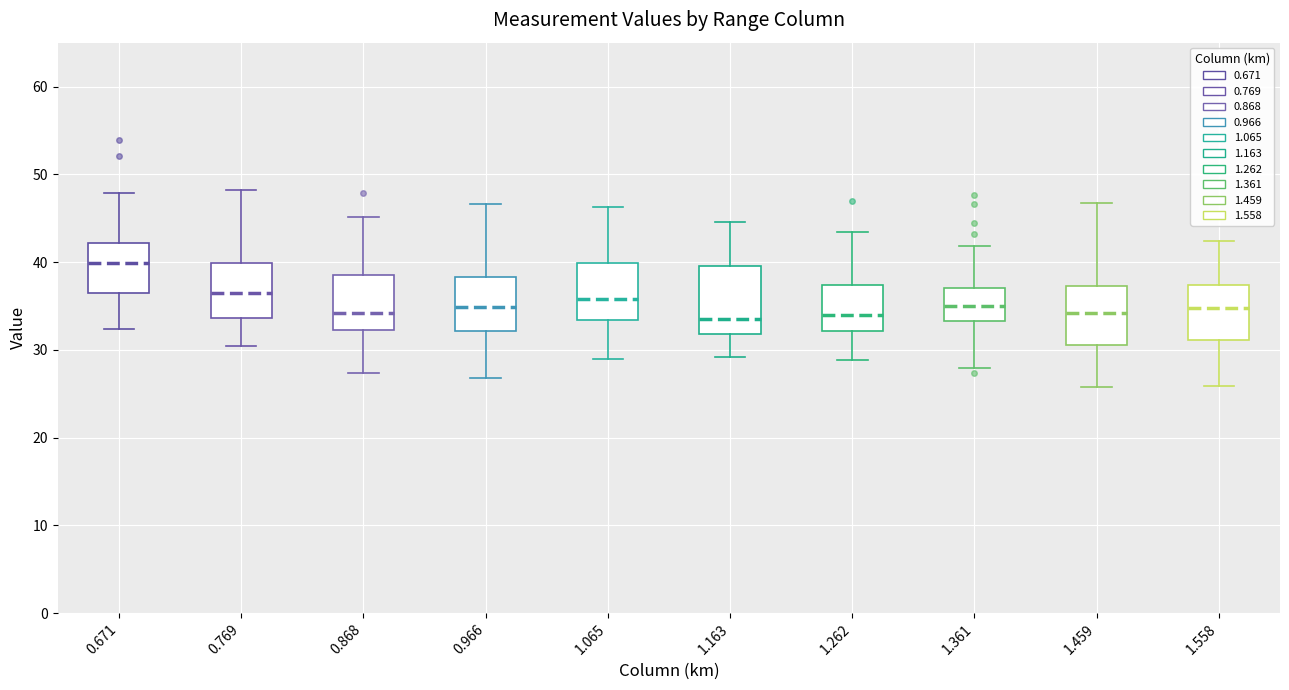

Which box's median line is the highest?

0.671